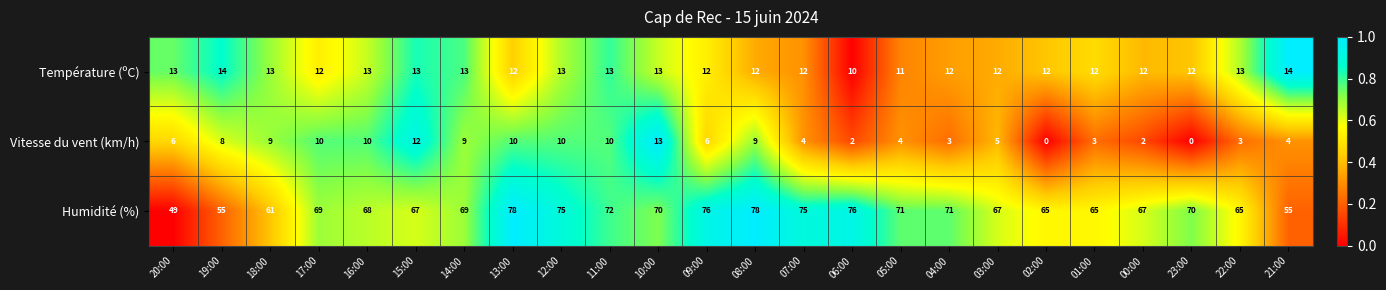

At how many categories does at least one series exceed 60?

21